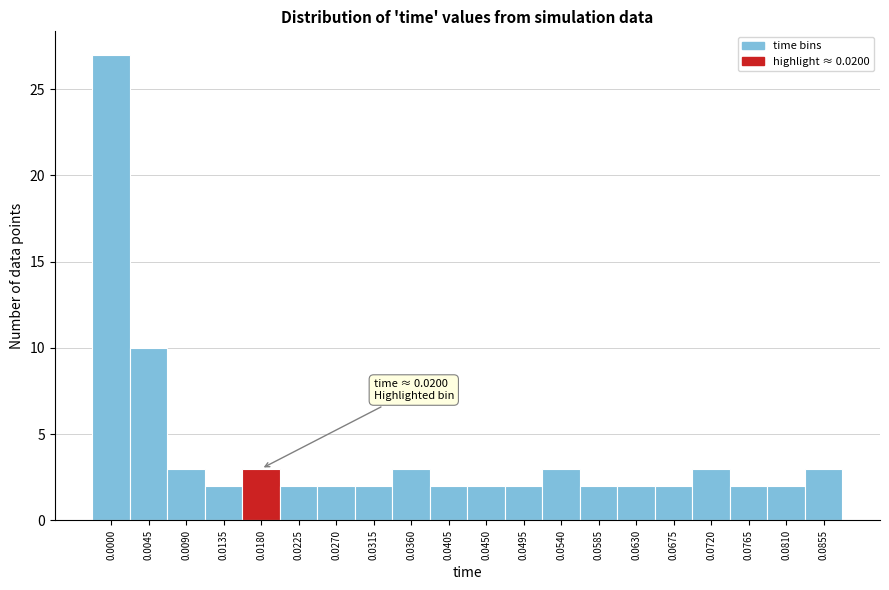

Reading right to left, extract all data points from this chart.

0.0855=3	0.0810=2	0.0765=2	0.0720=3	0.0675=2	0.0630=2	0.0585=2	0.0540=3	0.0495=2	0.0450=2	0.0405=2	0.0360=3	0.0315=2	0.0270=2	0.0225=2	0.0180=3	0.0135=2	0.0090=3	0.0045=10	0.0000=27